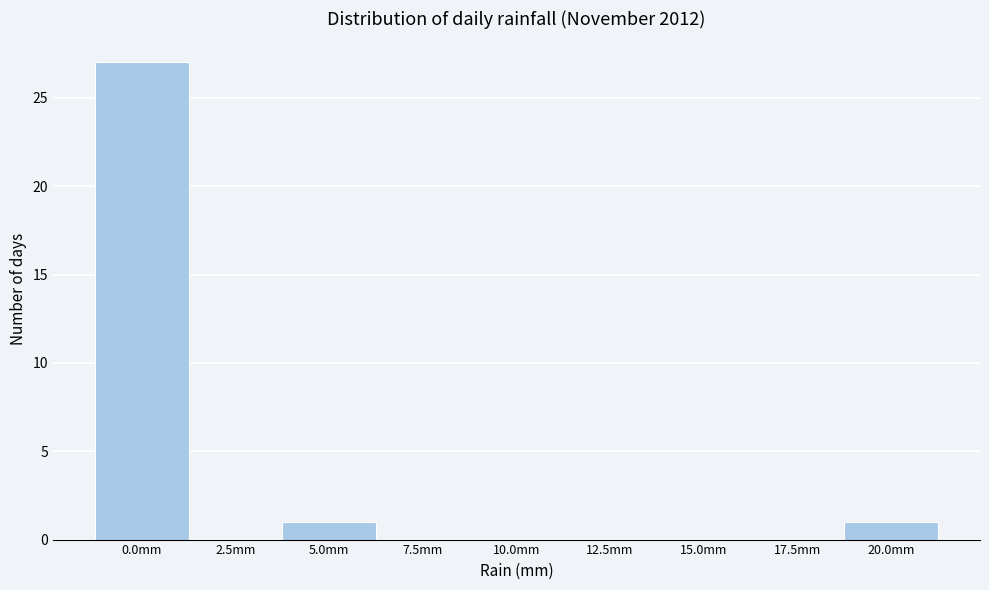

Reading right to left, extract all data points from this chart.

20.0mm=1	17.5mm=0	15.0mm=0	12.5mm=0	10.0mm=0	7.5mm=0	5.0mm=1	2.5mm=0	0.0mm=27